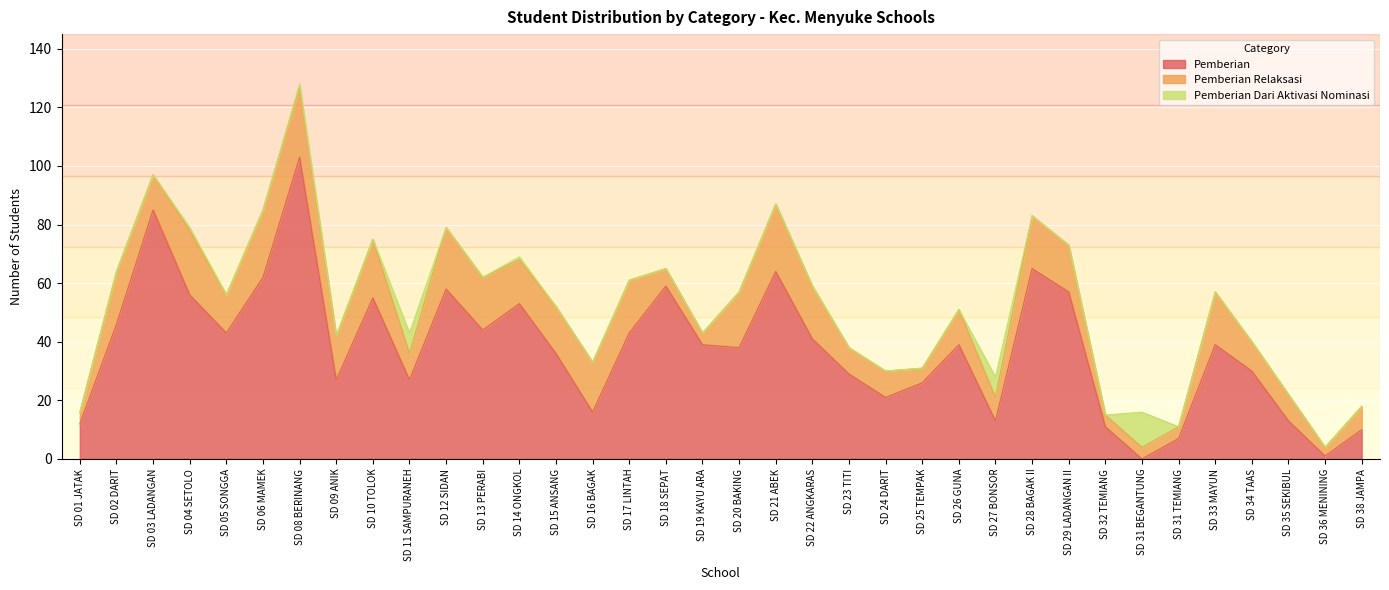

Which series has the largest total across all categories?

Pemberian